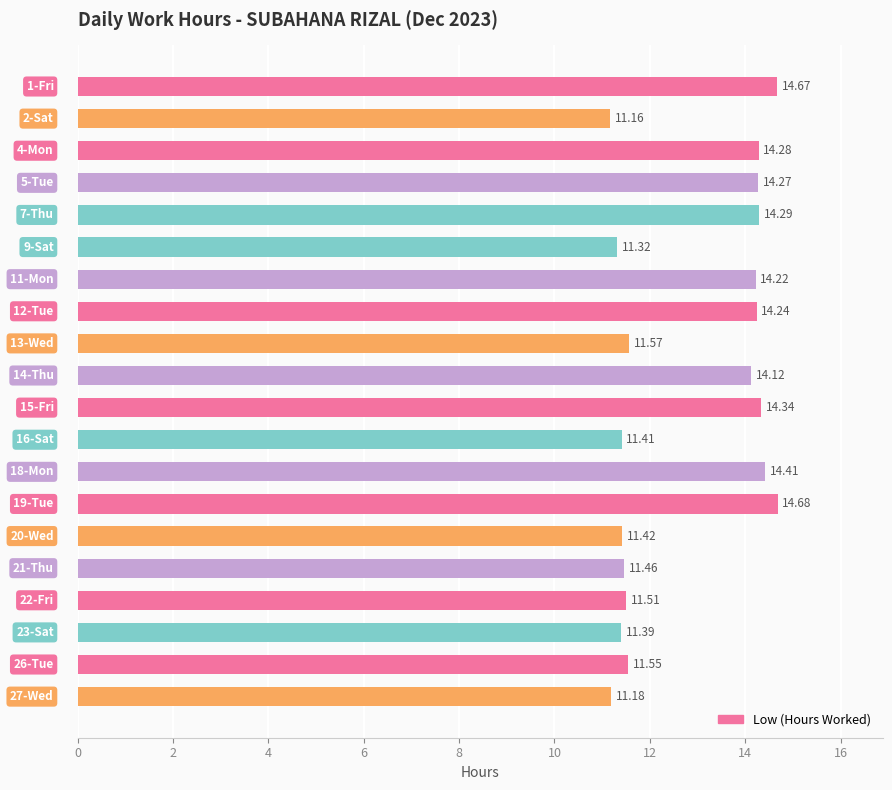

What is the average value?

12.9